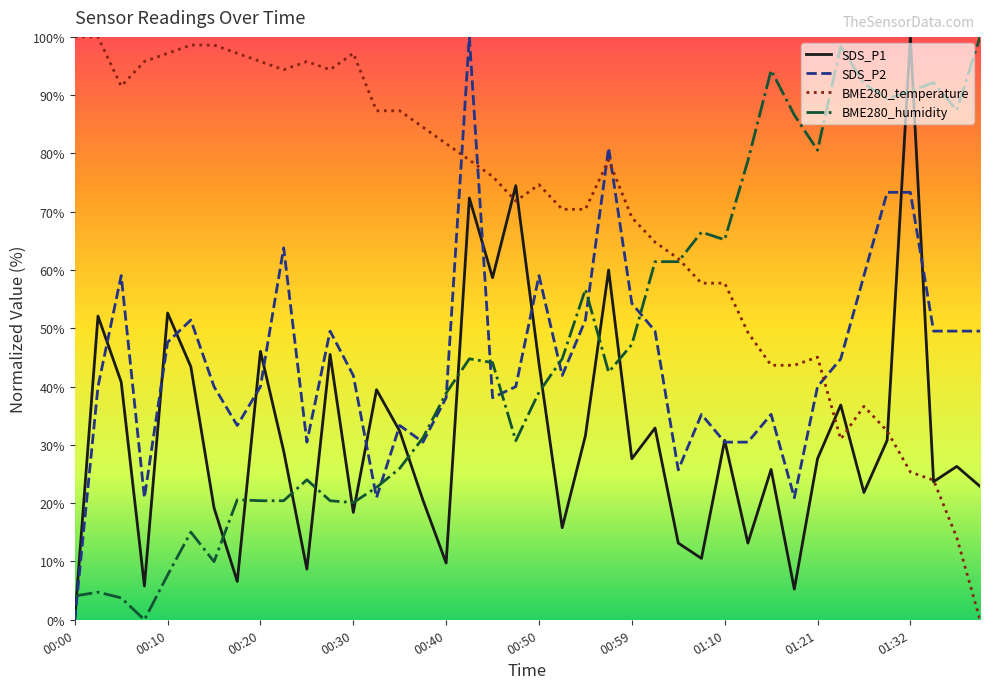

Which series has the largest total across all categories?

BME280_temperature